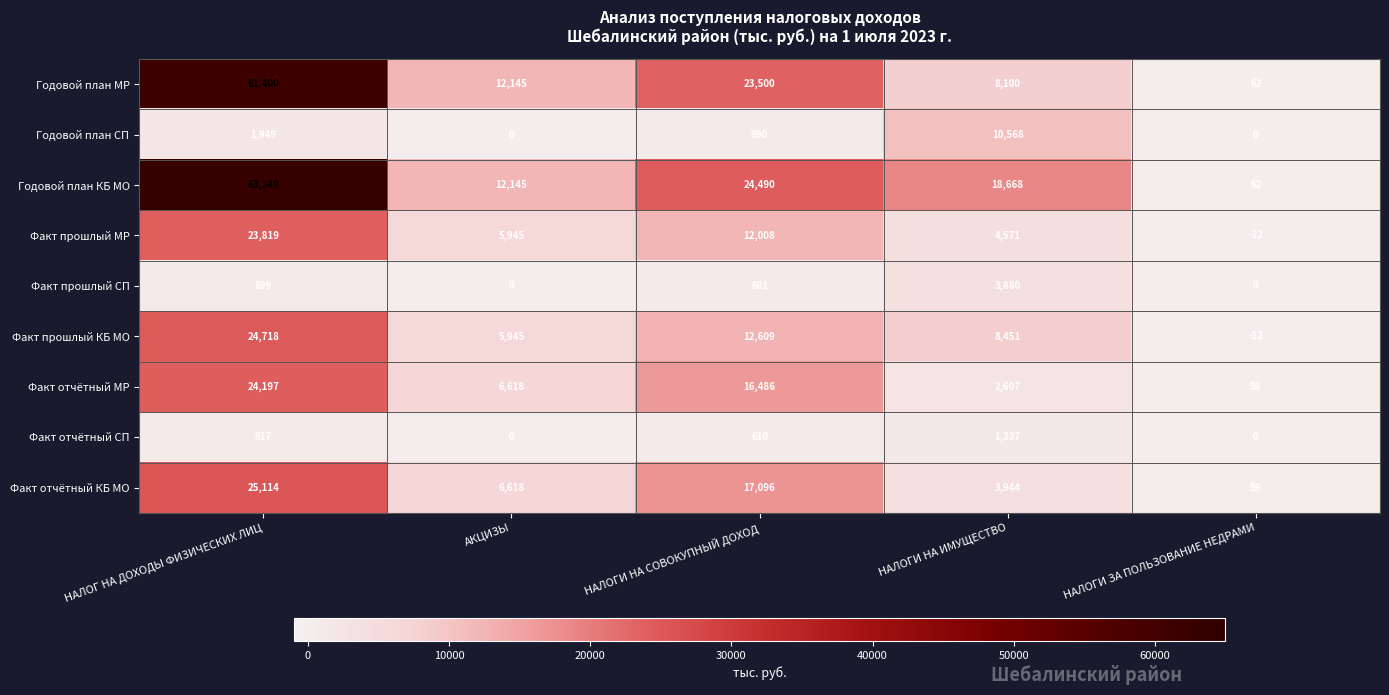

At which category does the chart reach its peak across all series?

НАЛОГ НА ДОХОДЫ ФИЗИЧЕСКИХ ЛИЦ